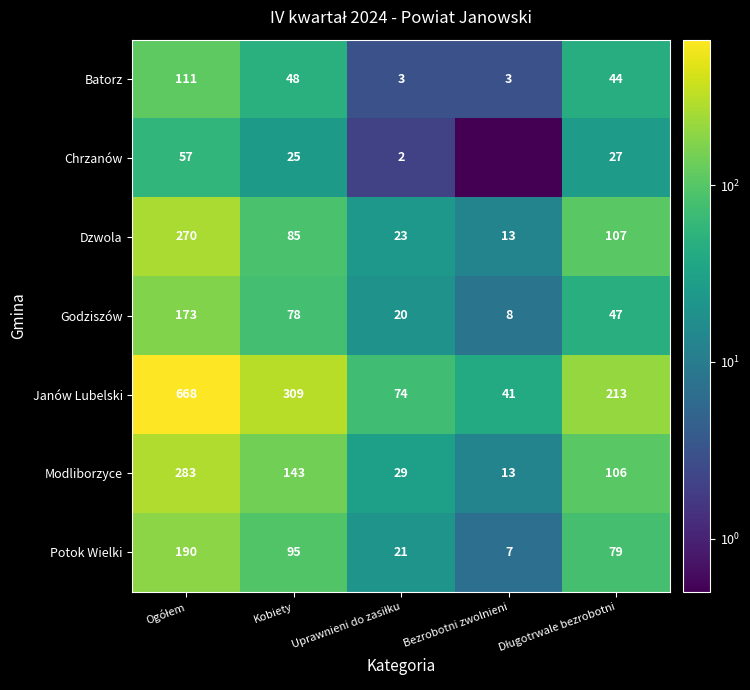

What is the sum of all Janów Lubelski values?

1305.0